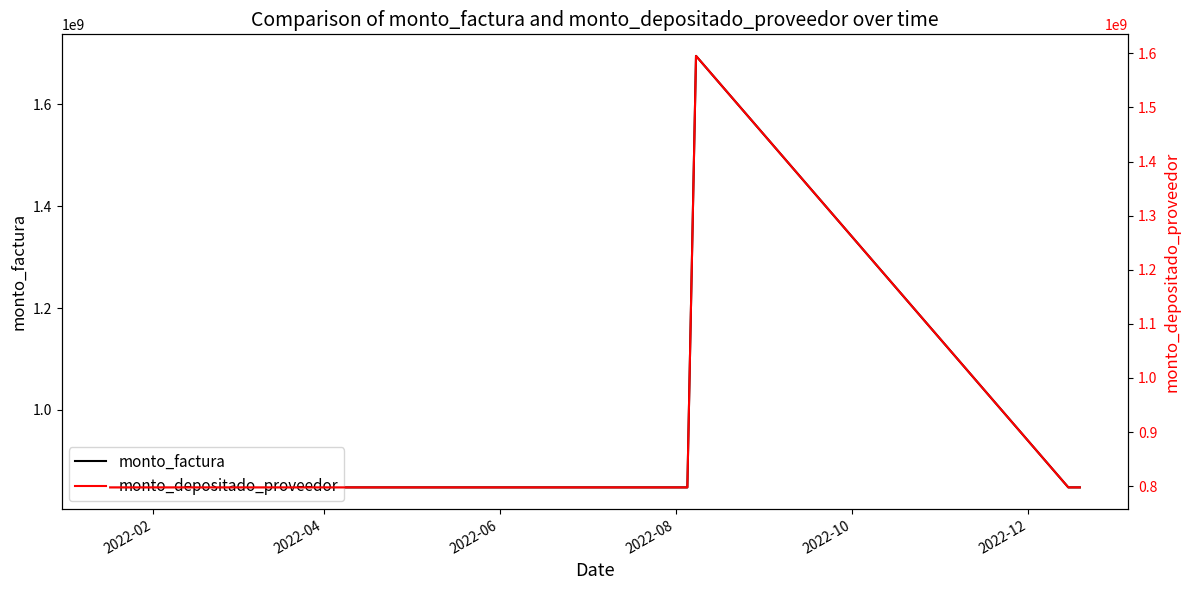

What is the maximum value for monto_factura?

1695265650